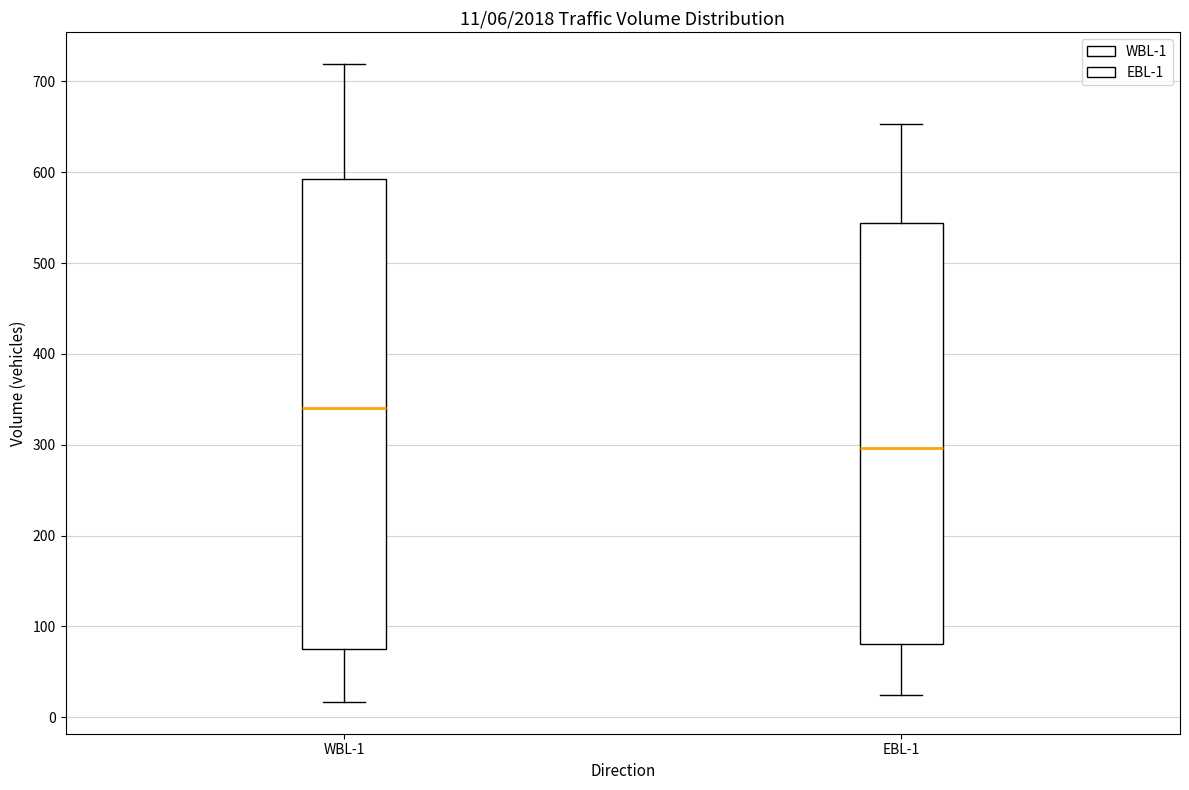

Which box's median line is the lowest?

EBL-1